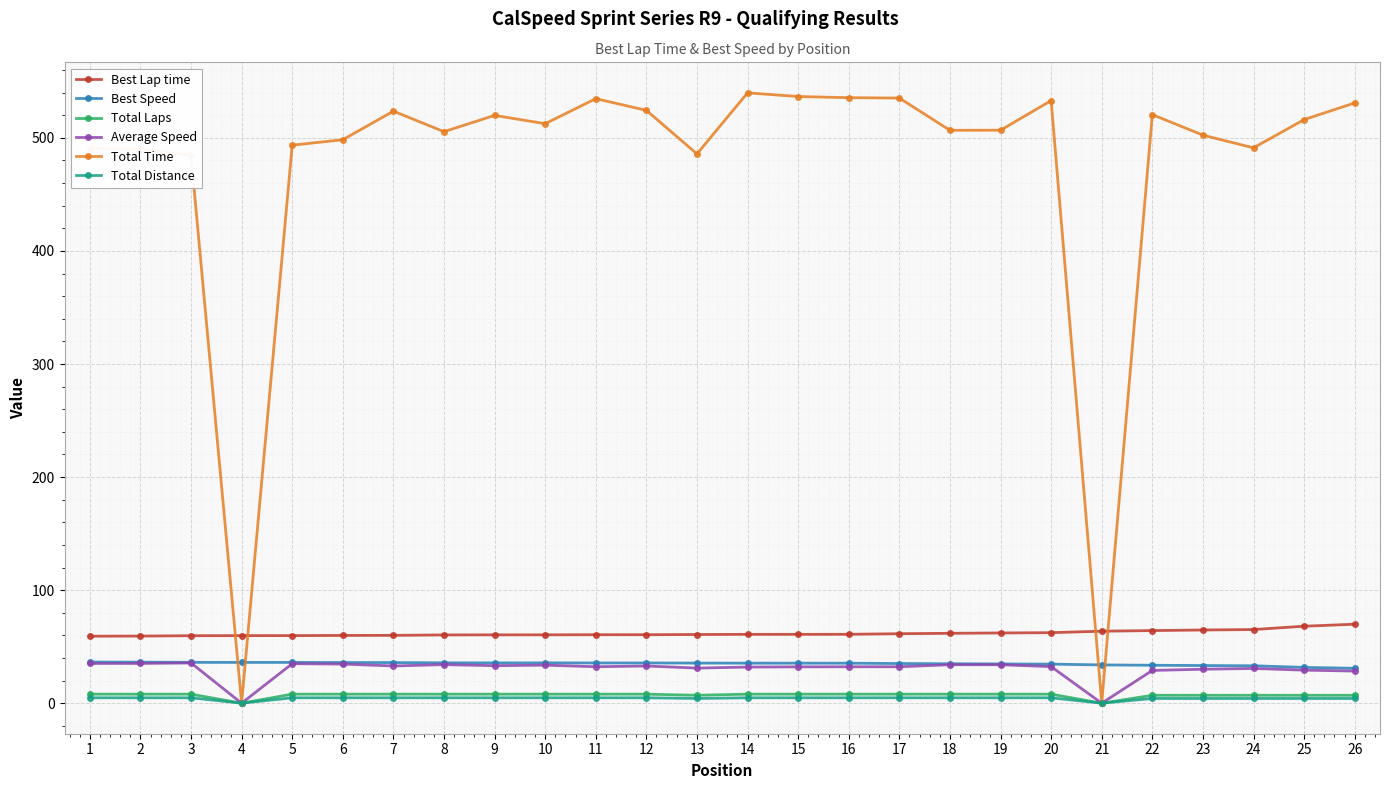

Which series has the widest spread of values?

Total Time